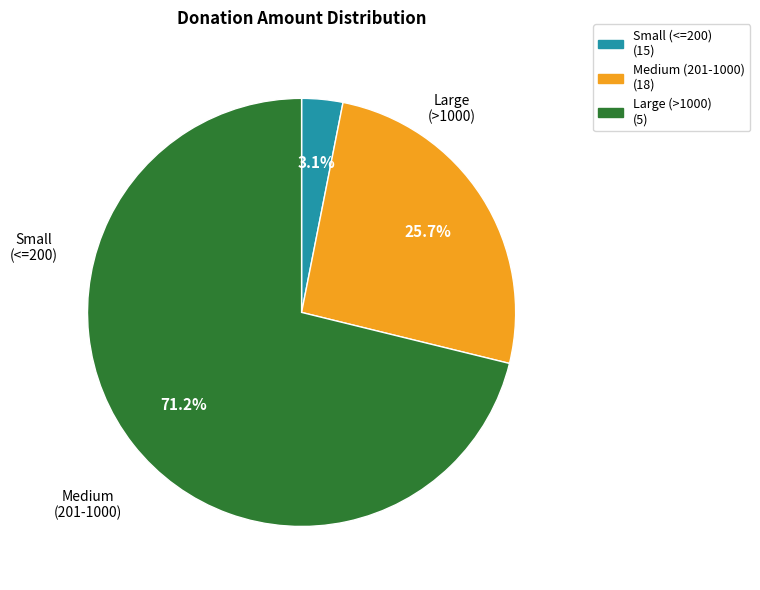

Count the number of slices in the pie.

3